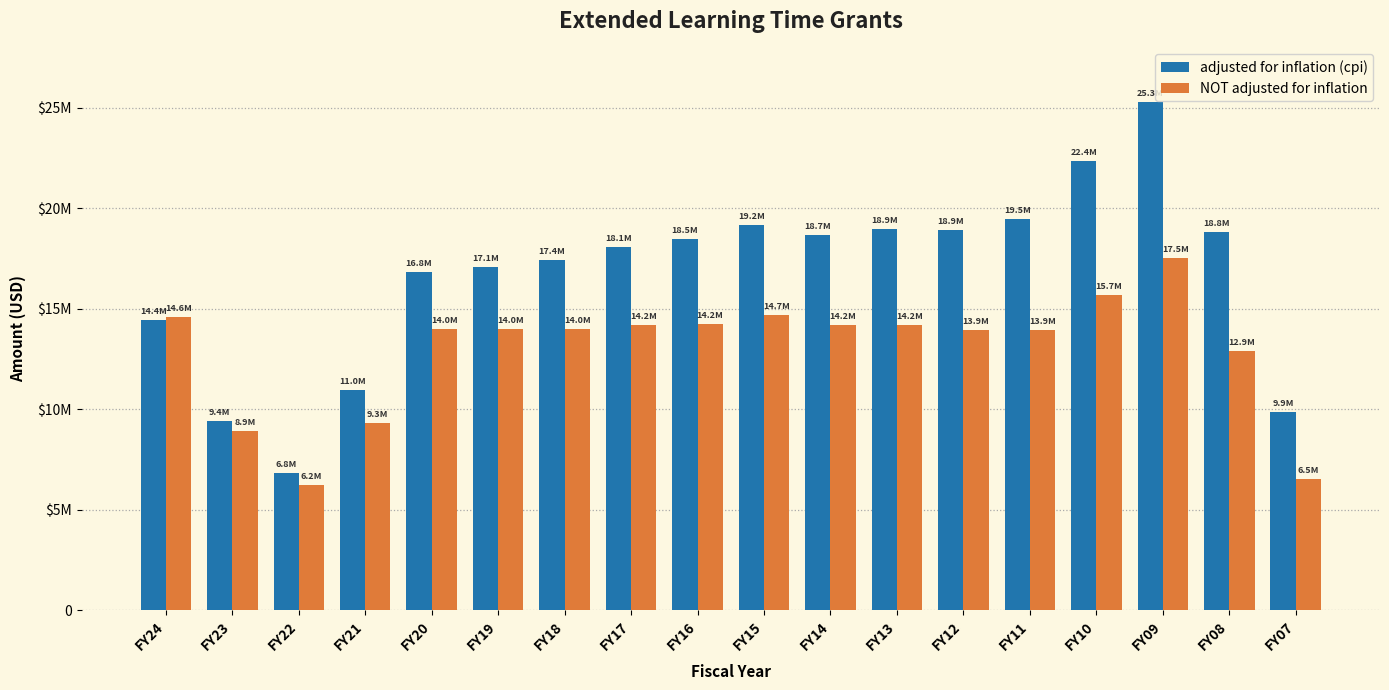

Does the chart contain stacked bars?

No